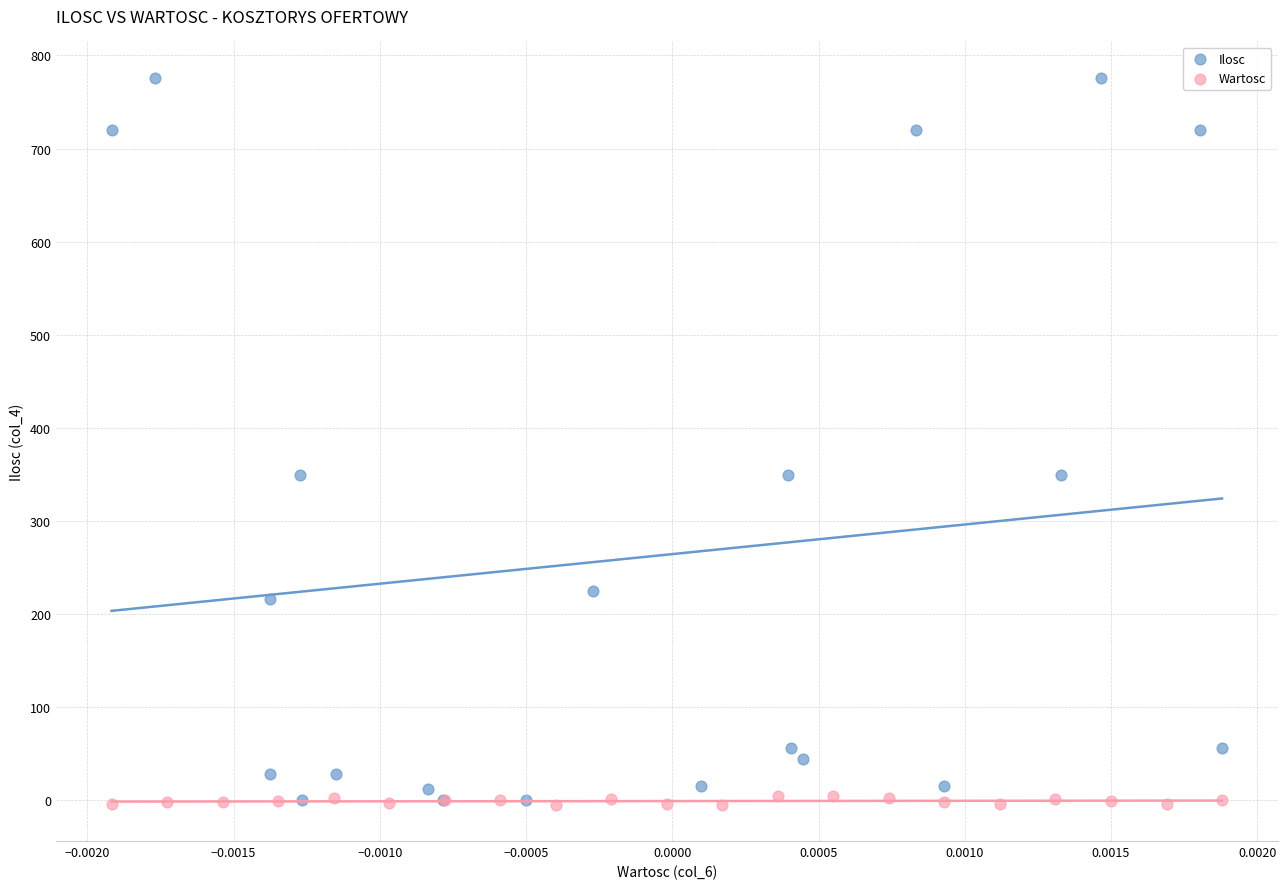

Which series reaches the maximum Y coordinate?

Ilosc